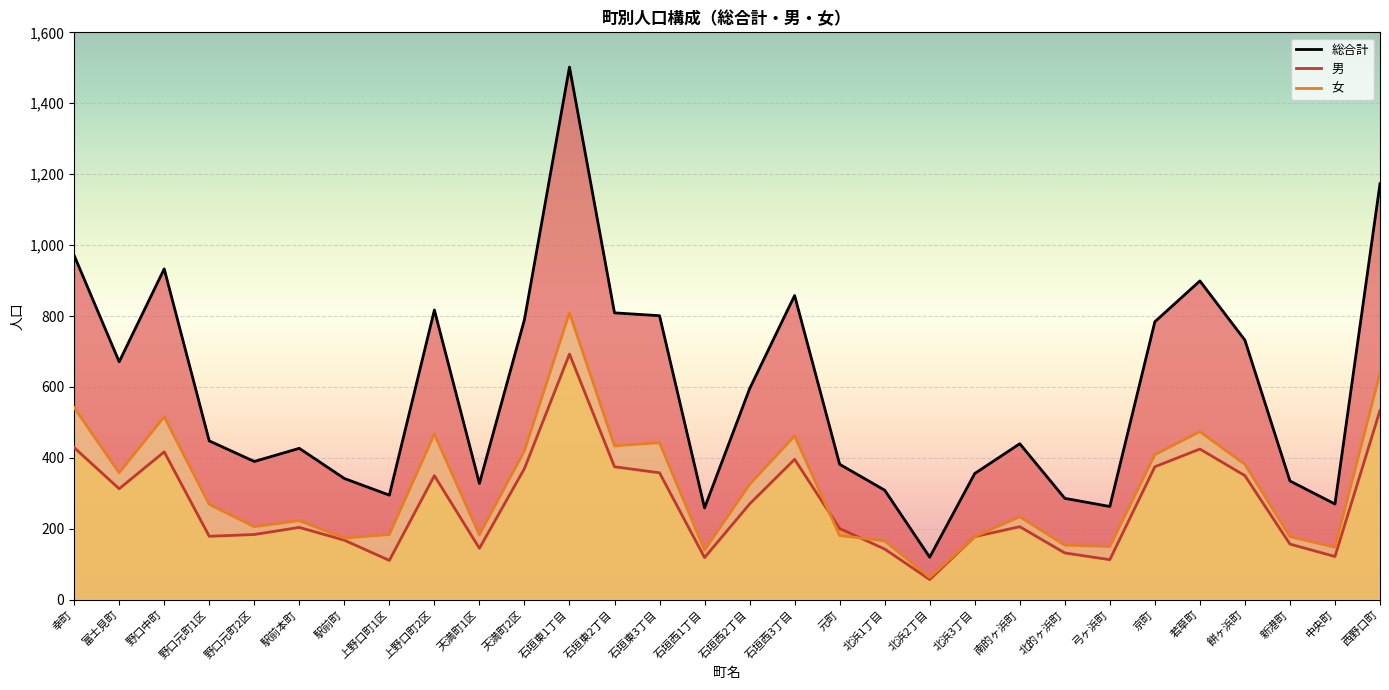

What is the label of the 17th point from the right?

石垣東3丁目